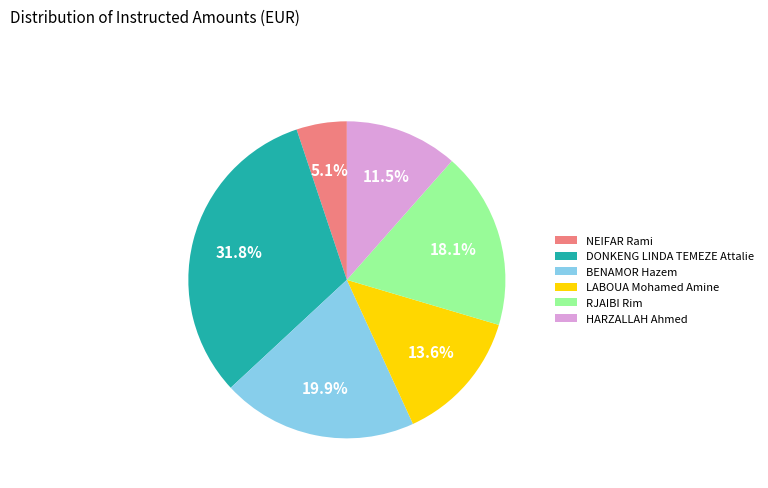

Is DONKENG LINDA TEMEZE Attalie the majority of the pie?

No